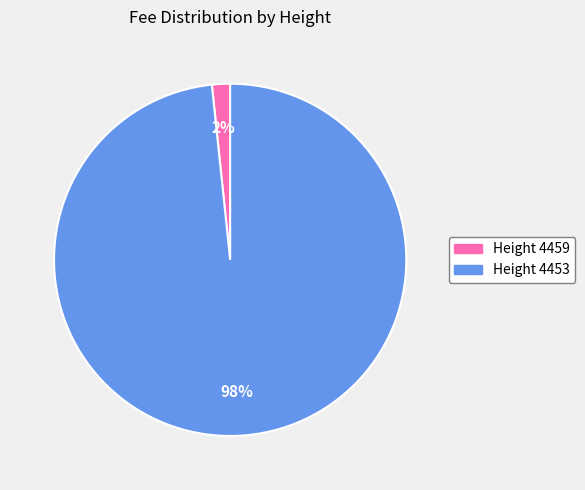

Which slice represents more than half of the pie?

Height 4453